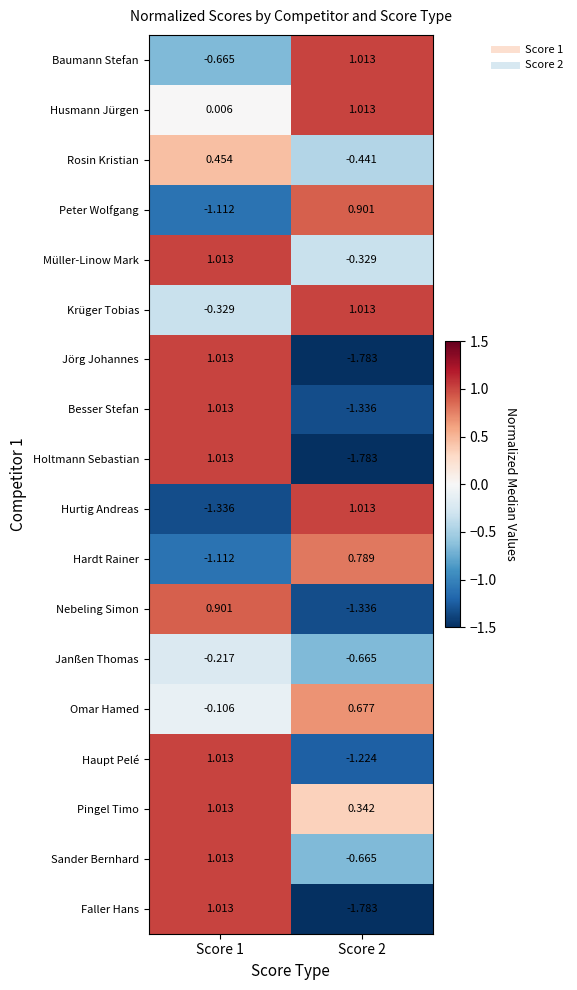

How many values in the Omar Hamed series exceed 0?

1